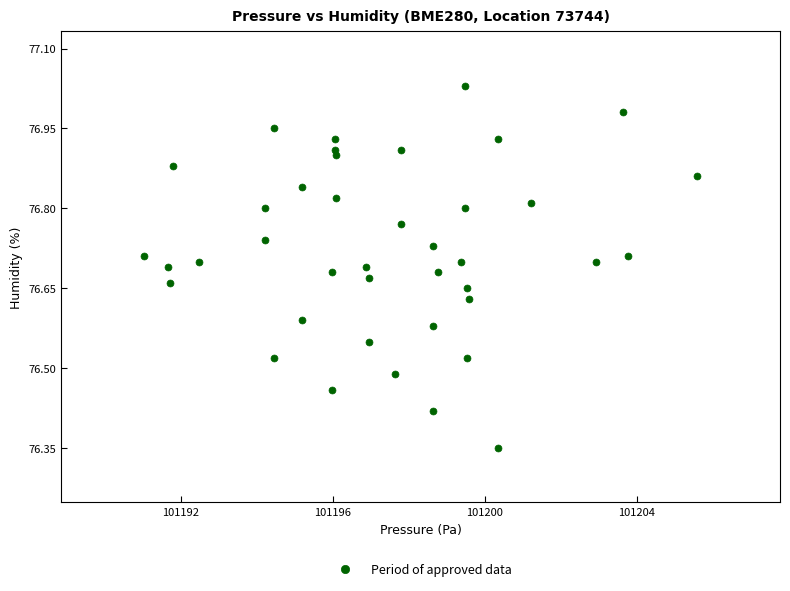

What is the range of Y values (max minus min)?

0.7